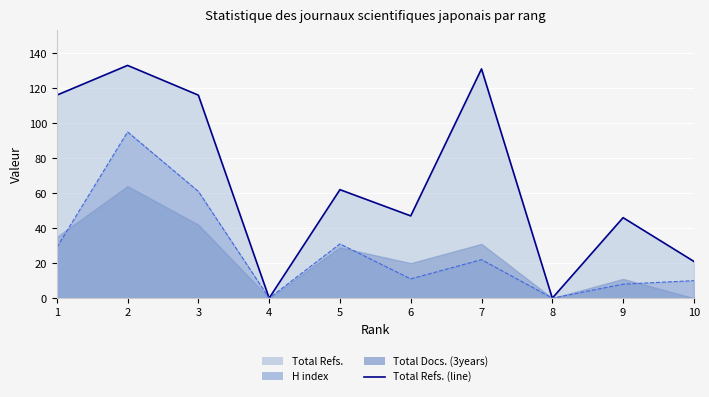

Does the chart display data point markers on the line(s)?

No